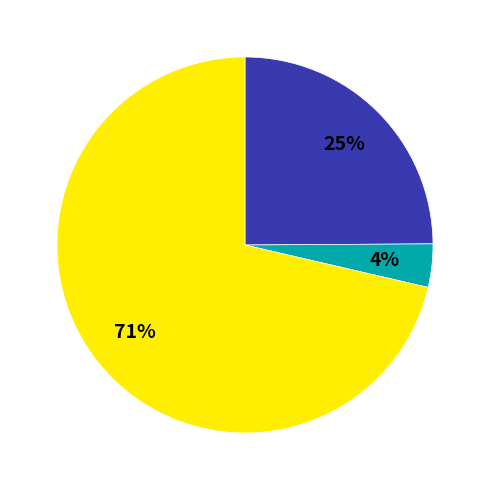

To the nearest percent, what is the average slice percentage?

33%